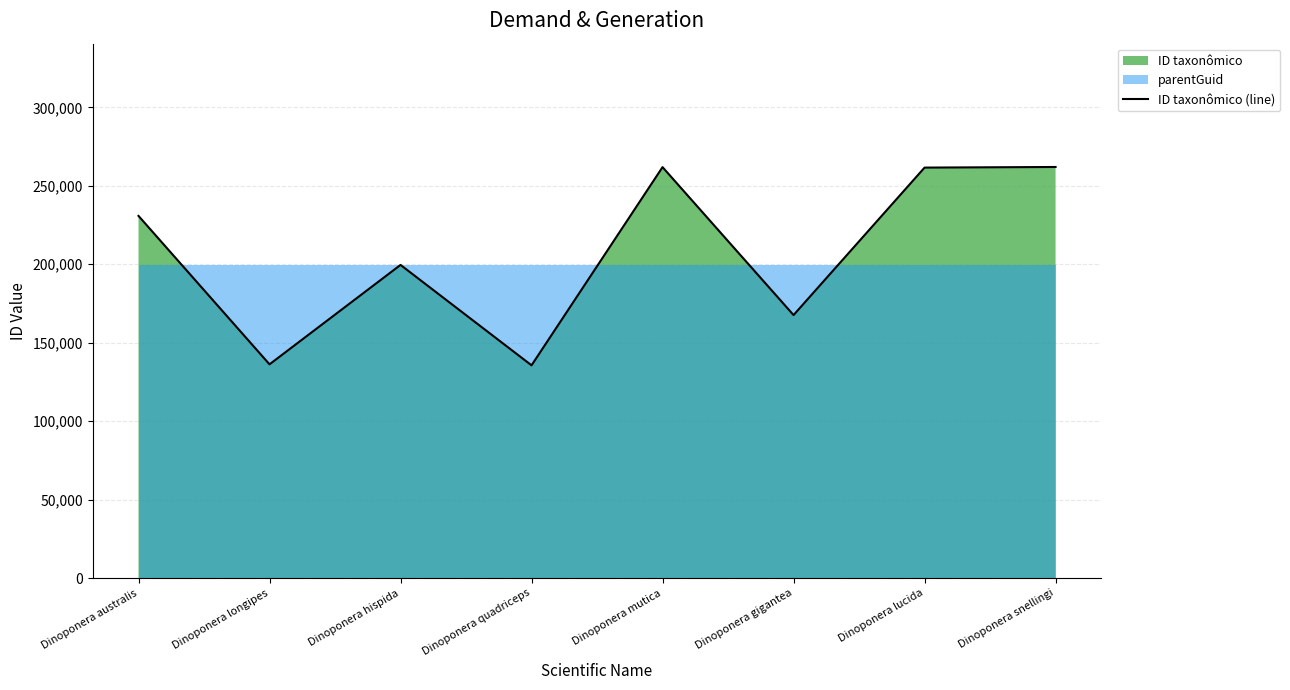

List the labels in order of value, largest first.

Dinoponera snellingi, Dinoponera mutica, Dinoponera lucida, Dinoponera australis, Dinoponera hispida, Dinoponera gigantea, Dinoponera longipes, Dinoponera quadriceps